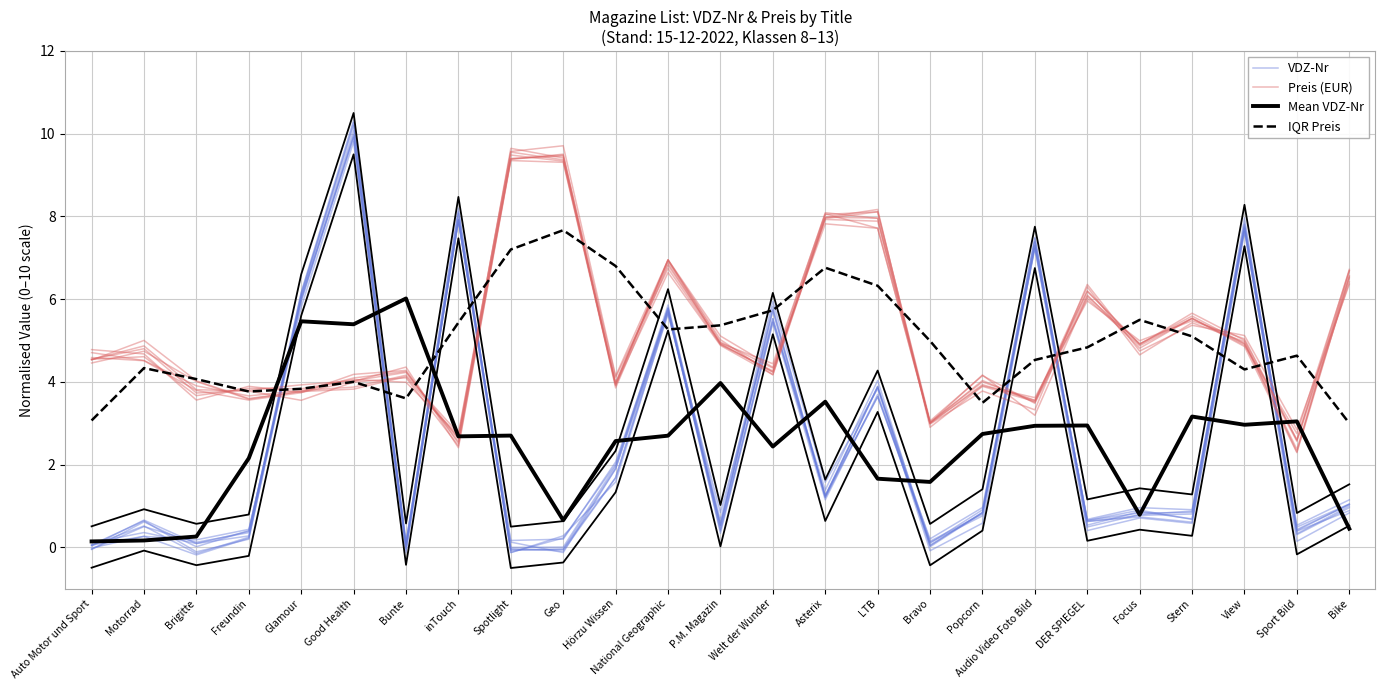

Which series changed the most between Bunte and Hörzu Wissen?

Mean VDZ-Nr